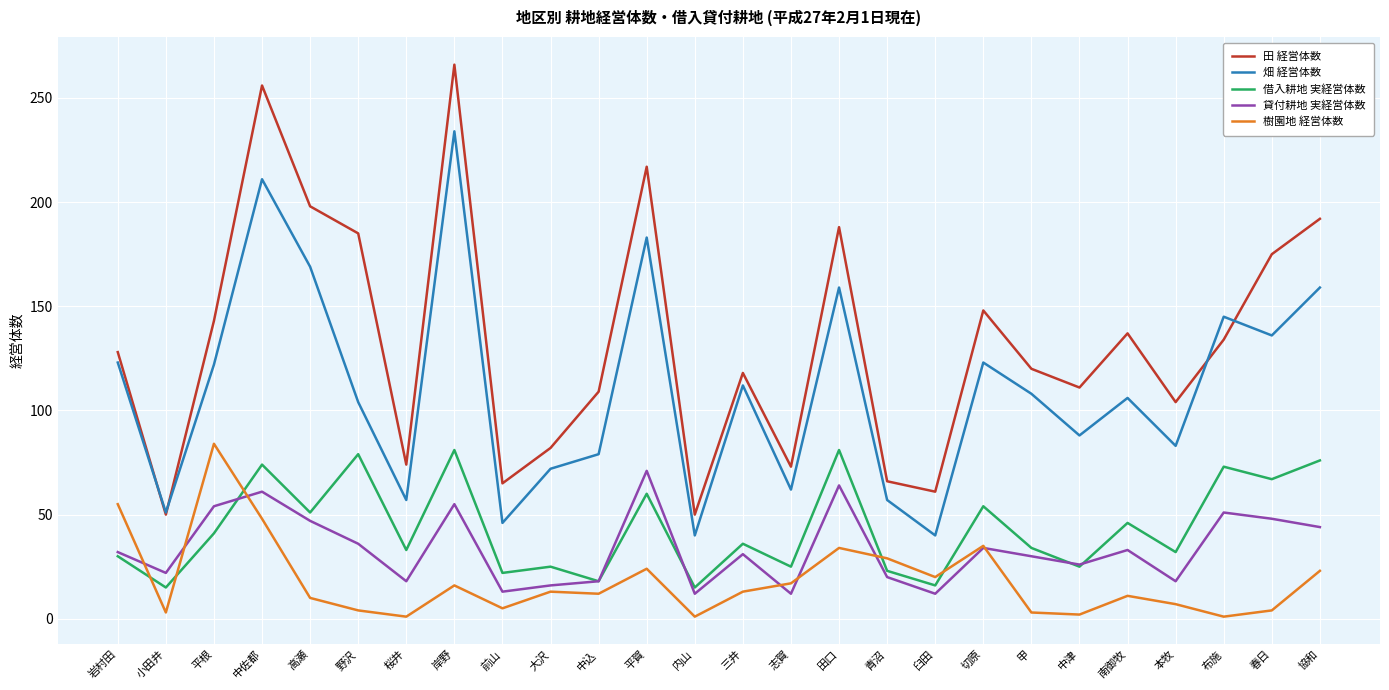

What is the maximum value shown in the chart?

266